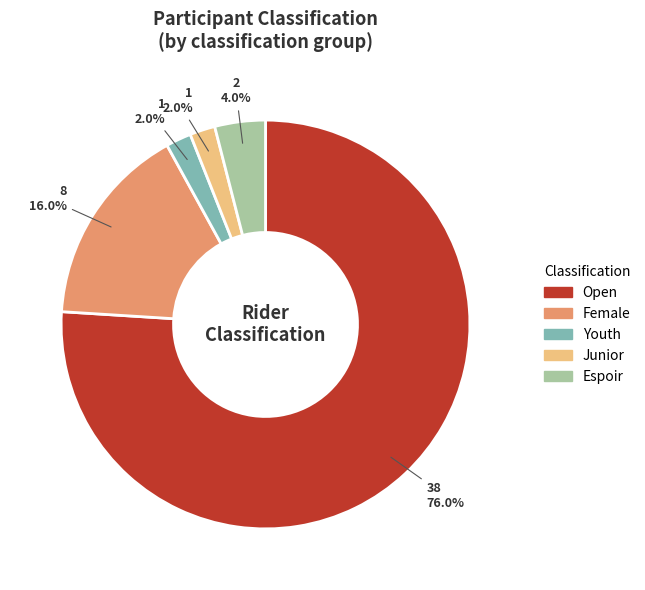

To the nearest percent, what portion does Open represent?

76%